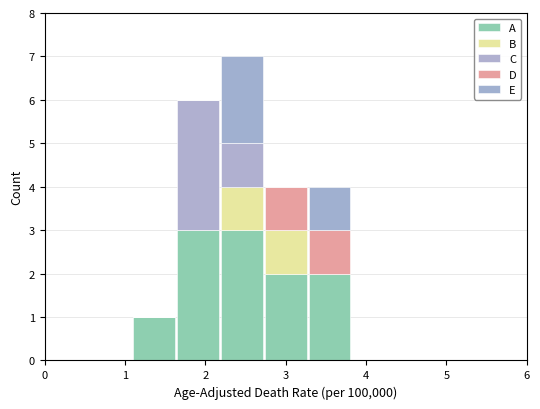

Which range on the x-axis has the tallest stacked bar (by total height)?

2.2 to 2.7